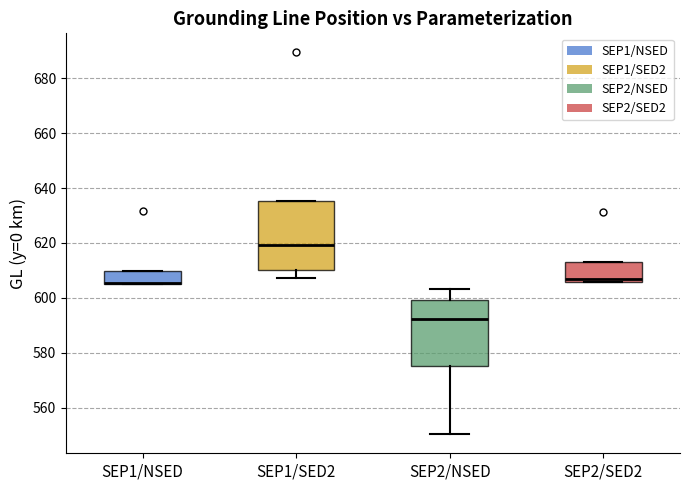

Reading left to right, read every box against the y-axis: the position of its median line, the range the box covers, and the ends of its whiskers. The values are not printed on the chart, so give them approximately, as read against the axis.

SEP1/NSED: median 606 (drawn on the box's lower edge), box 606 to 610, whiskers 604 to 610
SEP1/SED2: median 620, box 610 to 636, whiskers 608 to 636
SEP2/NSED: median 592, box 576 to 600, whiskers 550 to 604
SEP2/SED2: median 608, box 606 to 614, whiskers 606 to 614